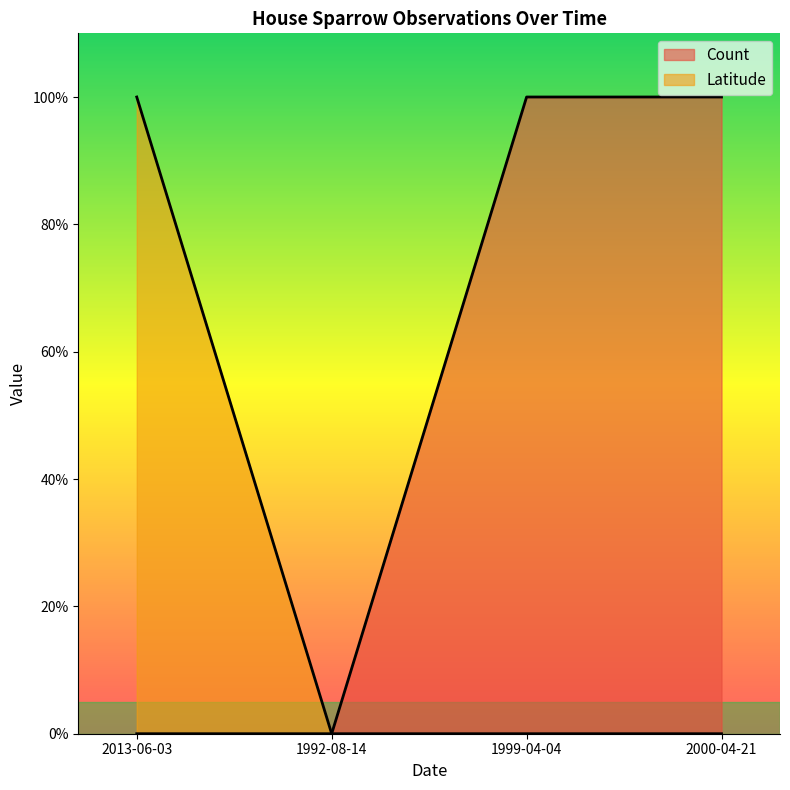

What position from the left is 2013-06-03?

1